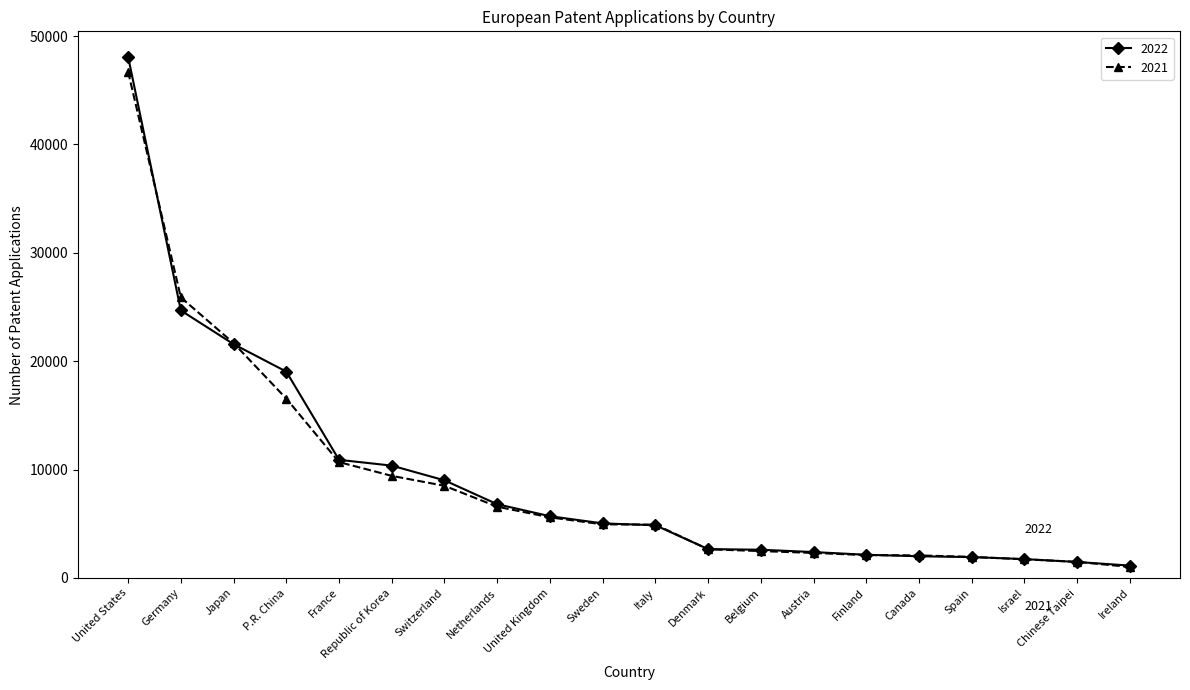

Is the value of 2021 at P.R. China greater than the value of 2022 at Canada?

Yes